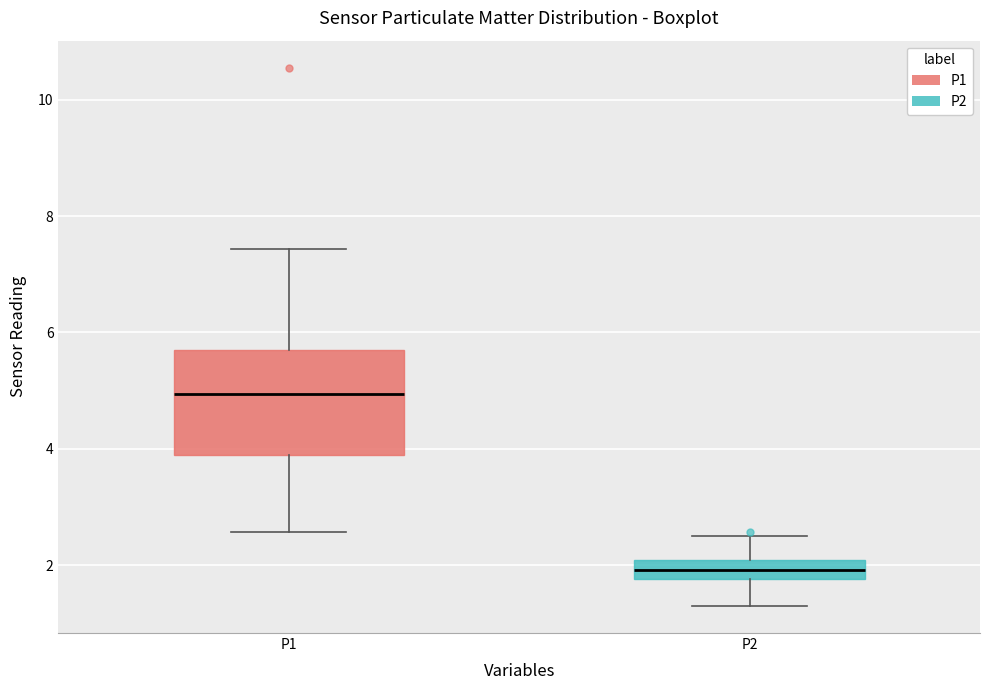

Reading left to right, read every box against the y-axis: the position of its median line, the range the box covers, and the ends of its whiskers. The values are not printed on the chart, so give them approximately, as read against the axis.

P1: median 5.0, box 3.8 to 5.8, whiskers 2.6 to 7.4
P2: median 2.0 (inside the box), box 1.8 to 2.0, whiskers 1.4 to 2.6